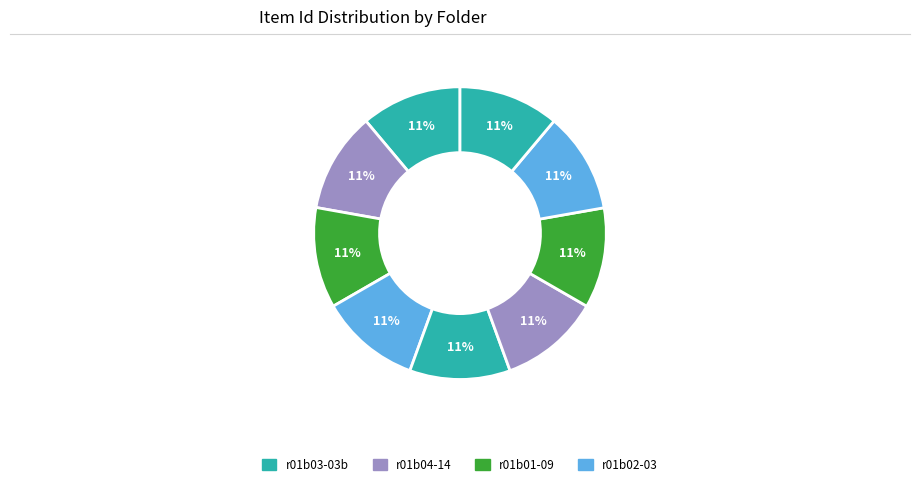

Count the number of slices in the pie.

9